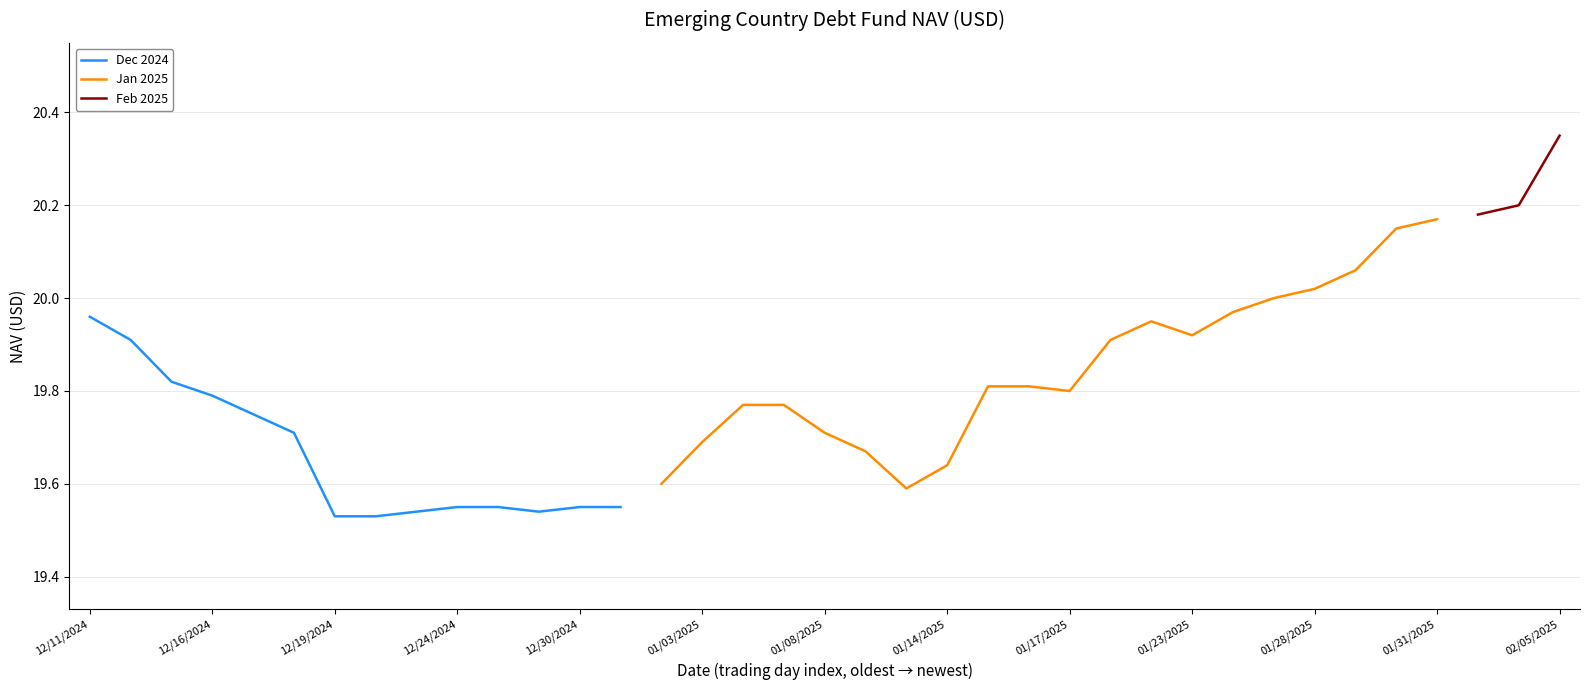

The Dec 2024 series shows 19.8 at 12/16/2024. True or false?

True